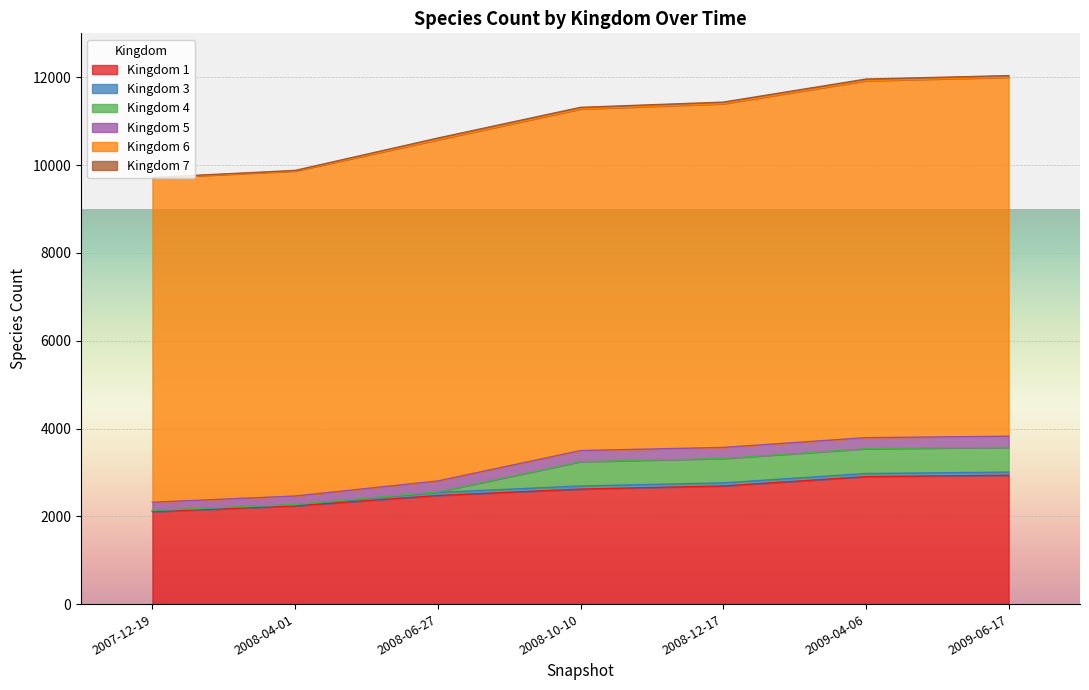

Which label corresponds to the smallest value in the chart?

2007-12-19